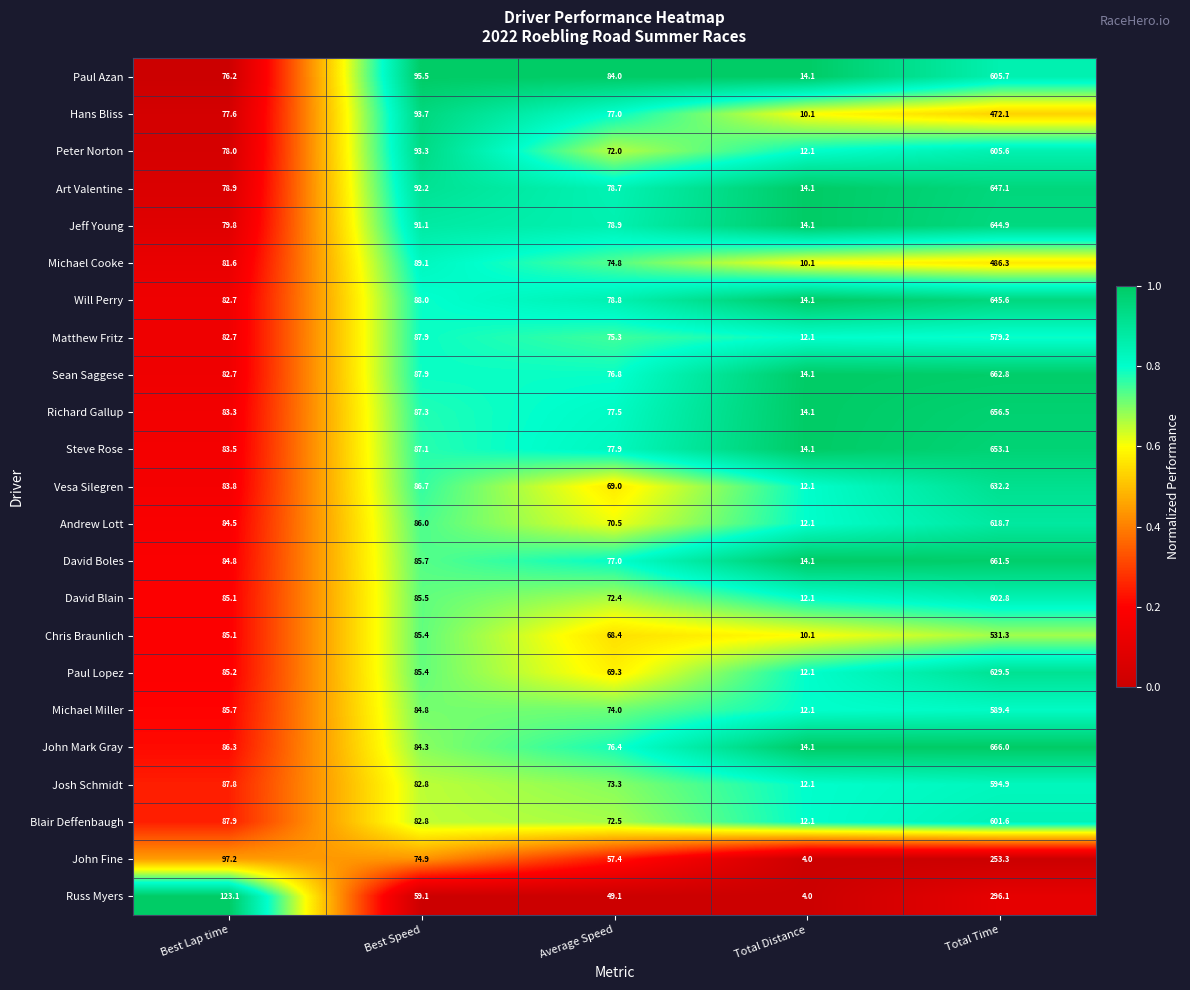

The Jeff Young series shows 79.8 at Best Lap time. True or false?

True